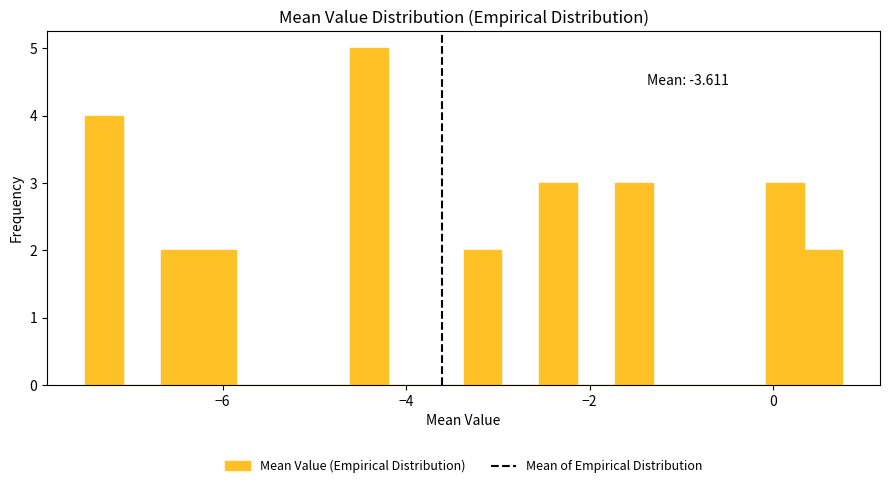

Read against the x-axis, roughly where is the centre of the tallest bar?

-4.4